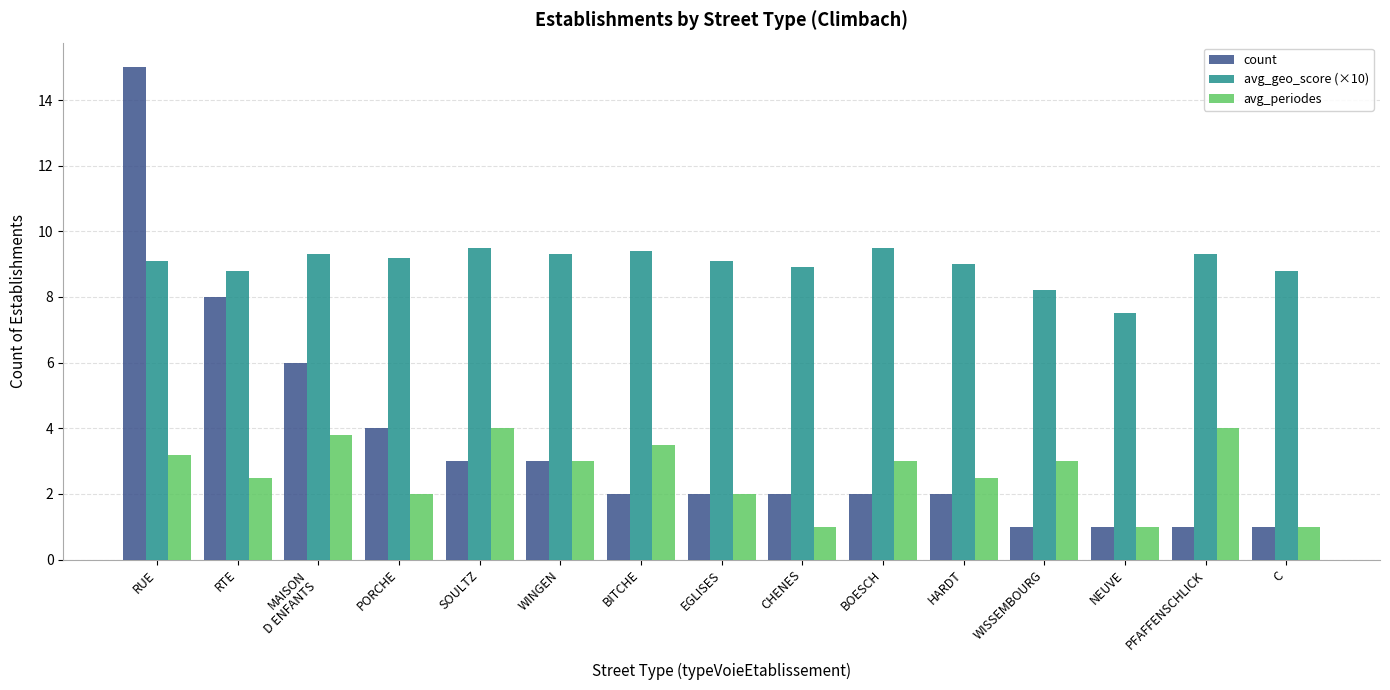

At which category is the sum across all series the highest?

RUE